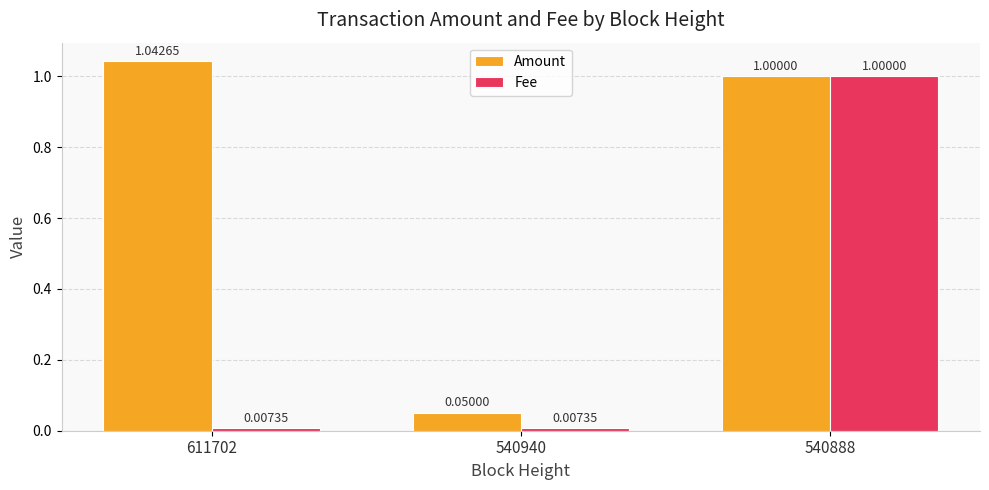

Rank the series at 540940 from highest to lowest value.

Amount, Fee